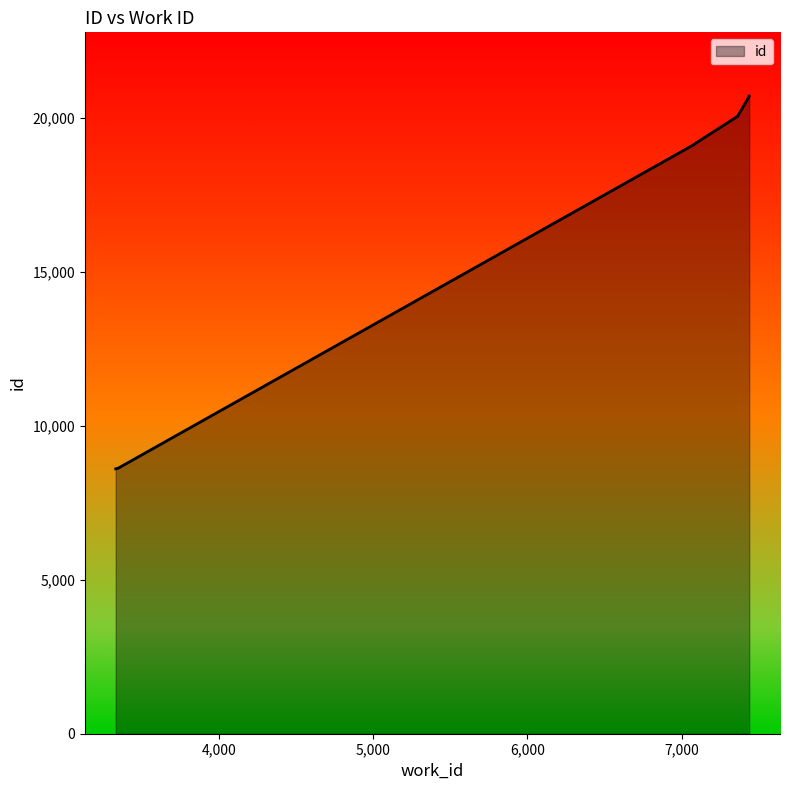

What is the change in value from 7080 to 7365?

+930